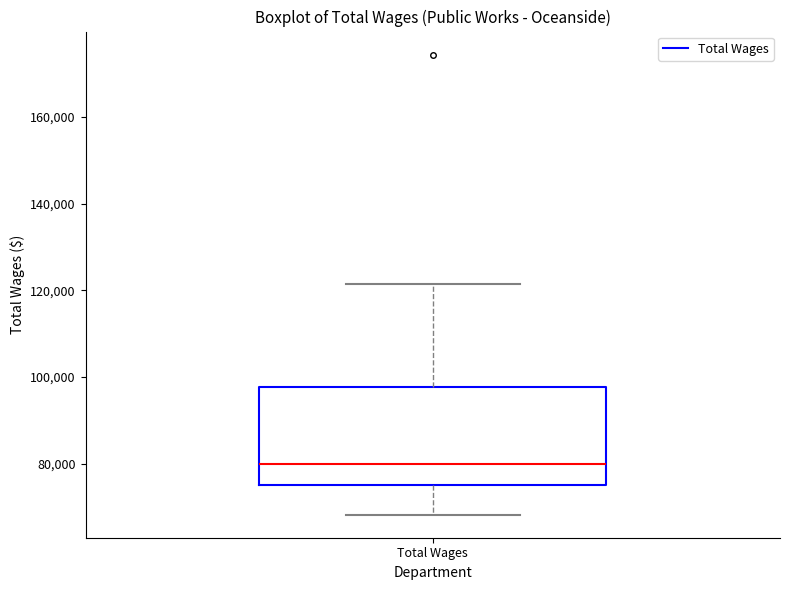

Read this box plot against the y-axis: the position of the median line, the range covered by the box, and the ends of both whiskers. The values are not printed on the chart, so give them approximately, as read against the axis.

median 80000, box 76000 to 98000, whiskers 68000 to 122000